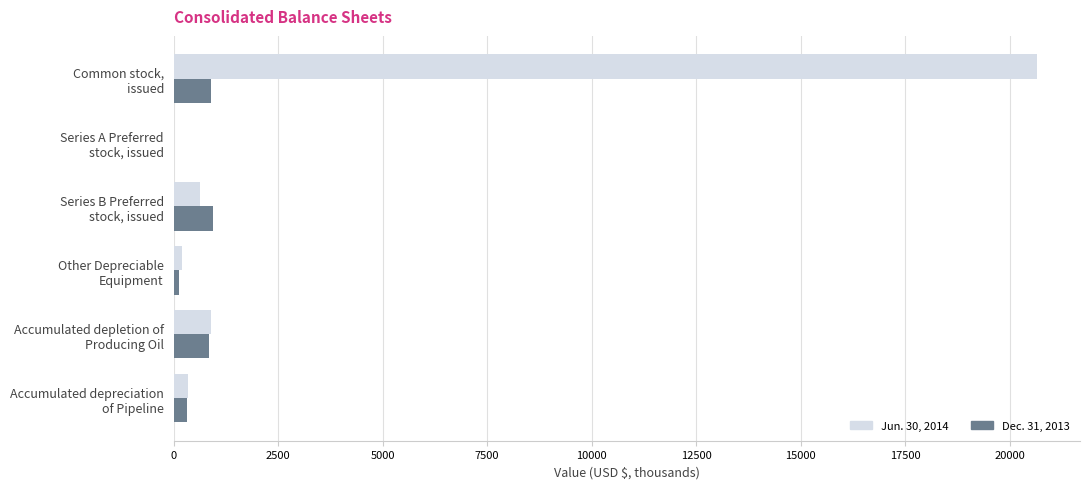

What is the maximum value for Dec. 31, 2013?

947.5